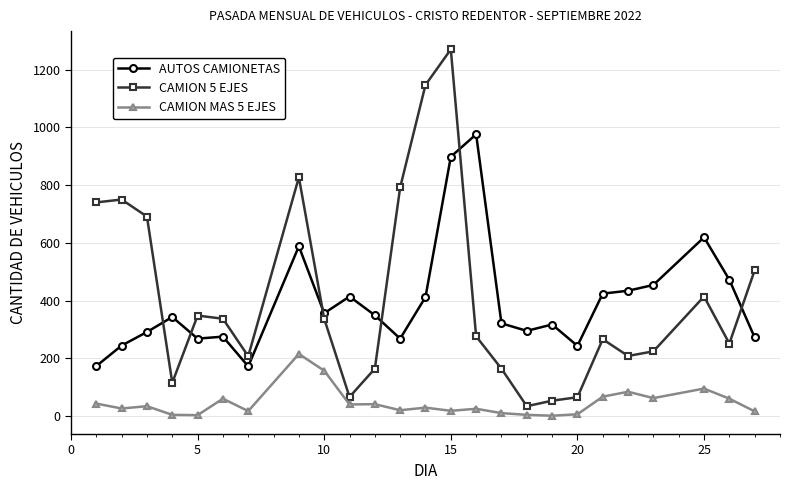

After their last crossing, which series has the higher values: AUTOS CAMIONETAS or CAMION 5 EJES?

CAMION 5 EJES